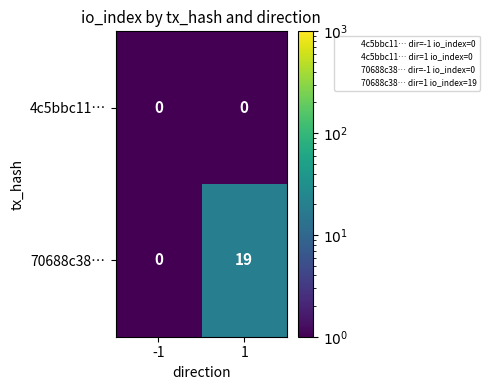

What is the total value across all series at 1?

19